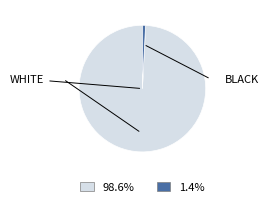

Is there a majority slice in this chart?

Yes